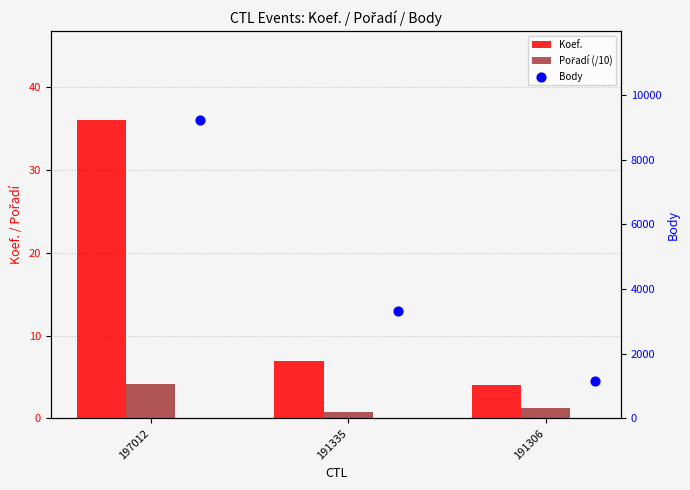

What is the total value across all series at 197012?

9252.2